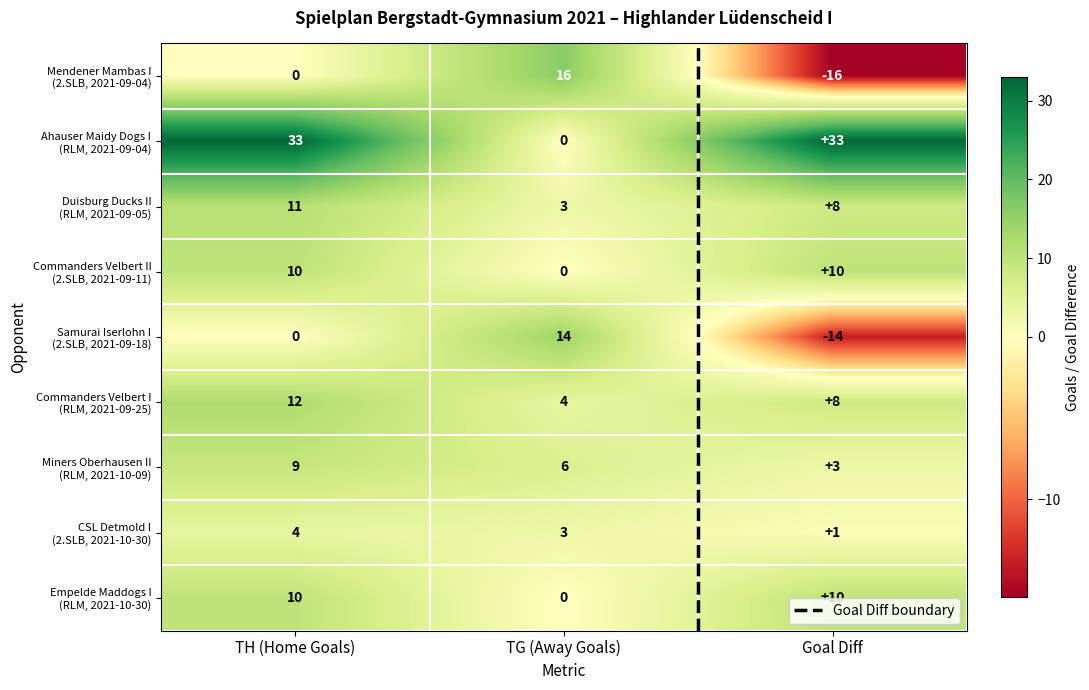

At which category is the sum across all series the highest?

TH (Home Goals)